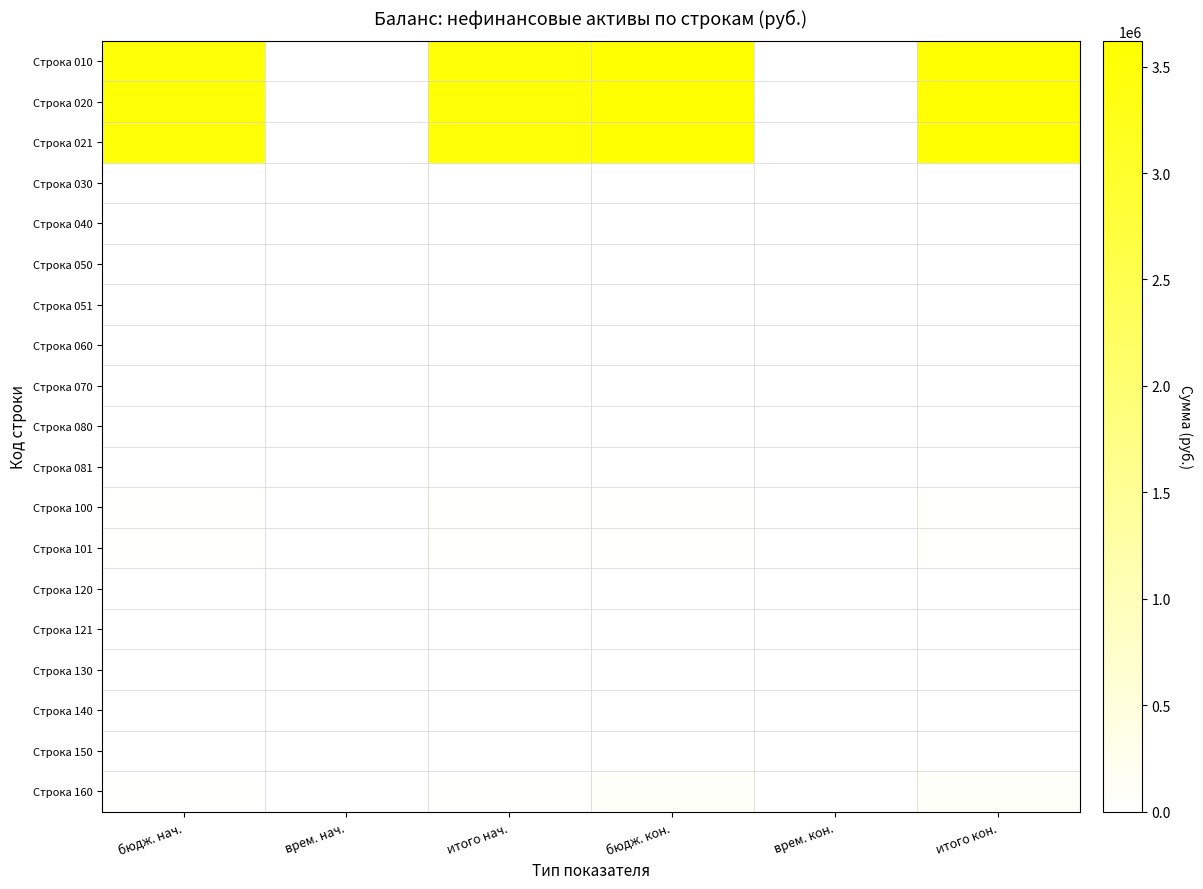

List the series in order of their peak value, highest first.

Строка 010, Строка 020, Строка 021, Строка 160, Строка 100, Строка 101, Строка 030, Строка 040, Строка 050, Строка 051, Строка 060, Строка 070, Строка 080, Строка 081, Строка 120, Строка 121, Строка 130, Строка 140, Строка 150